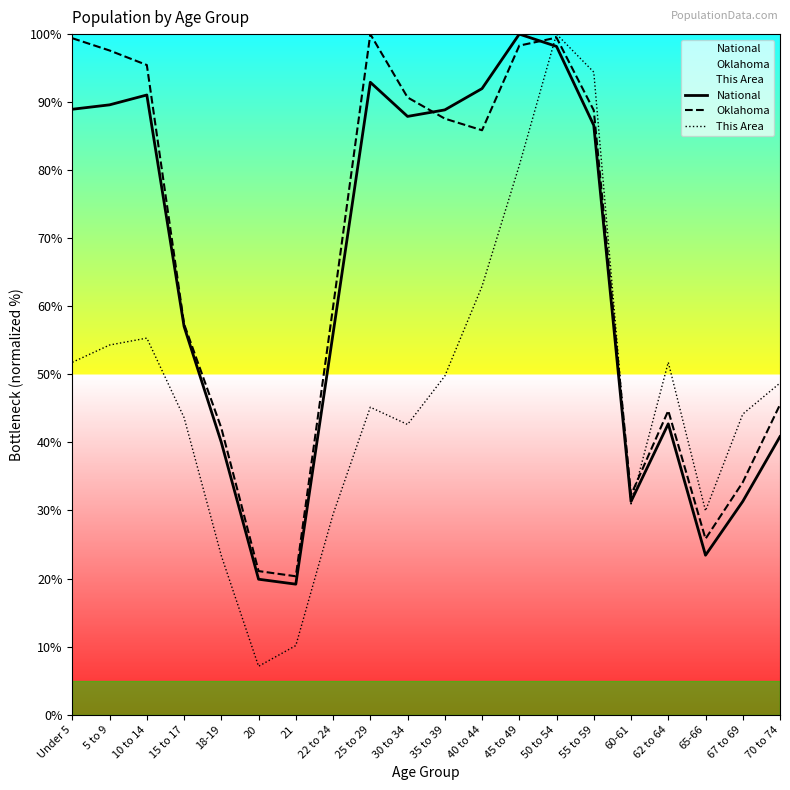

Rank the categories by Oklahoma value from lowest to highest.

21, 20, 65-66, 60-61, 67 to 69, 18-19, 62 to 64, 70 to 74, 15 to 17, 22 to 24, 40 to 44, 35 to 39, 55 to 59, 30 to 34, 10 to 14, 5 to 9, 45 to 49, Under 5, 50 to 54, 25 to 29